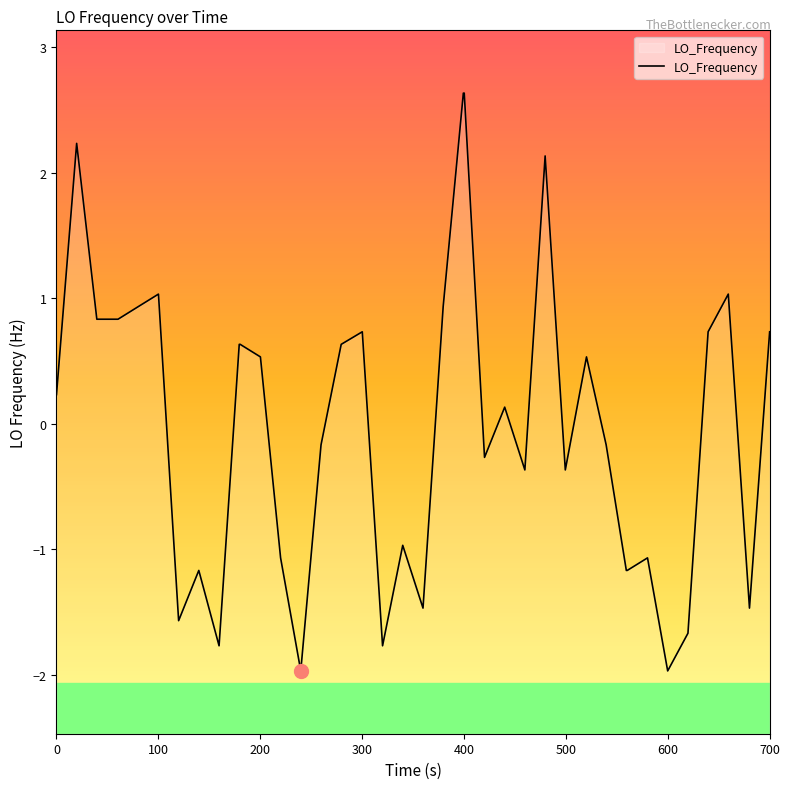

What value does the data have at 0?

0.2